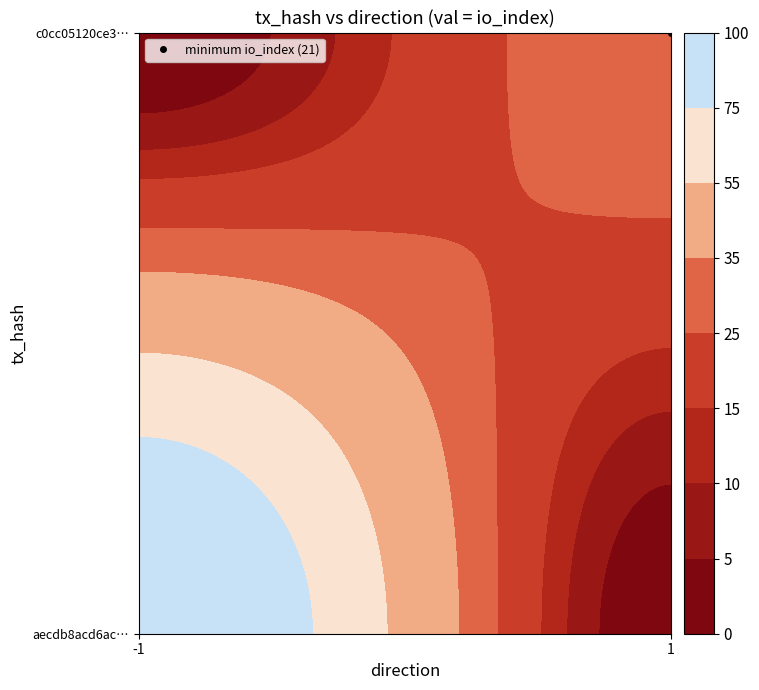

Which series has the largest total across all categories?

aecdb8acd6acdaee3787b6f875a181c5f21c0bf